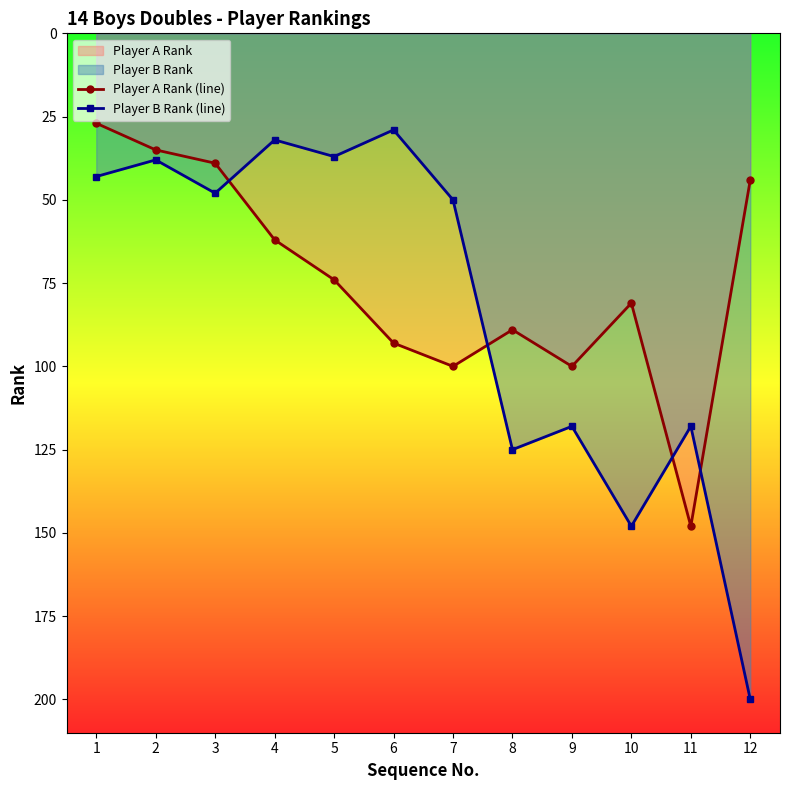

What is the sum of all Player B Rank (line) values?

986